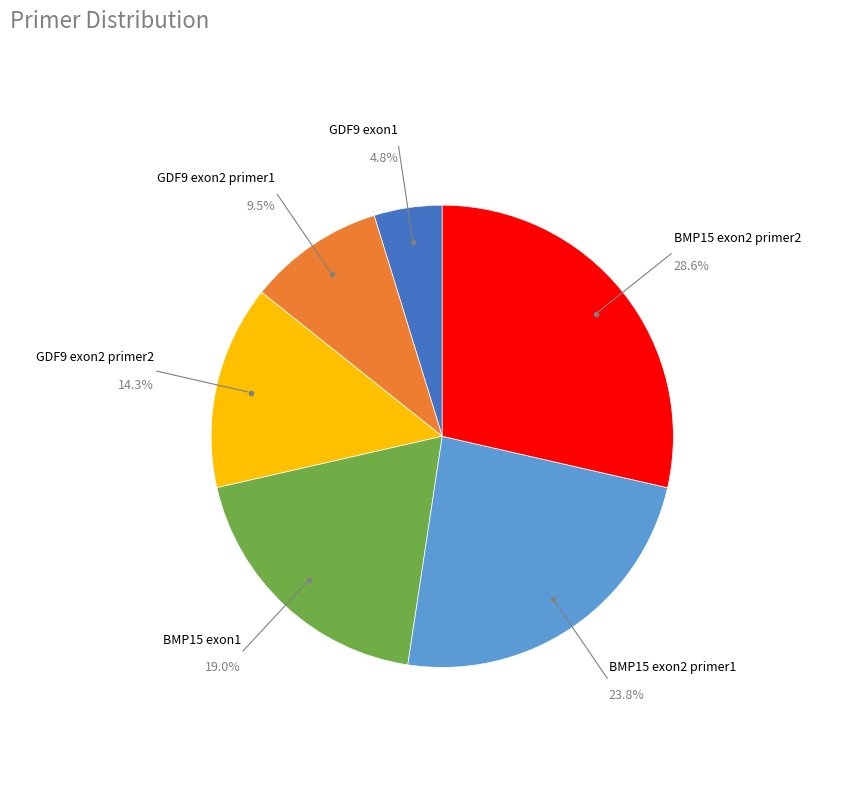

Combined, do GDF9 exon2 primer2 and GDF9 exon2 primer1 account for over 50%?

No